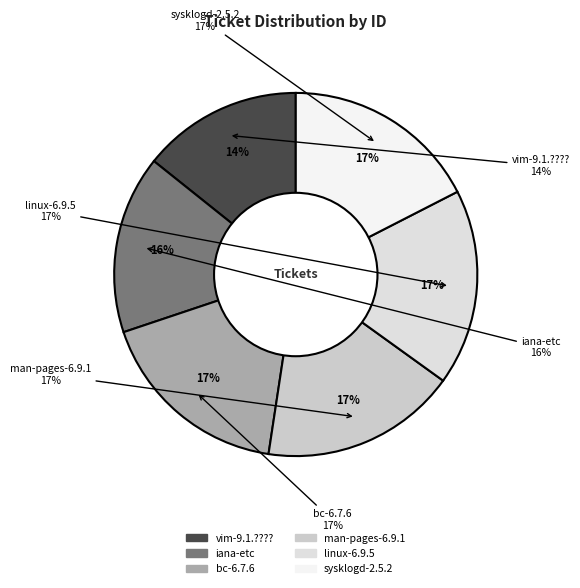

Which slice is the smallest?

vim-9.1.???? (Update before release)